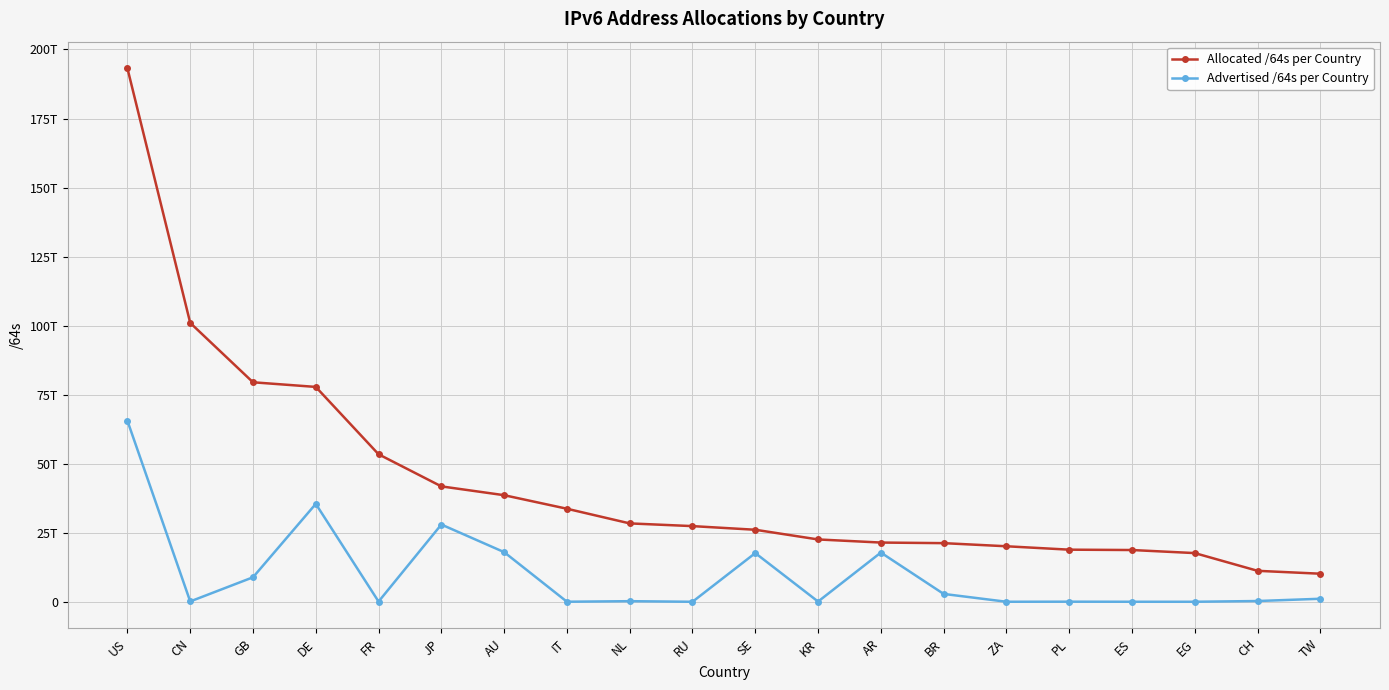

Which series has the widest spread of values?

Allocated /64s per Country